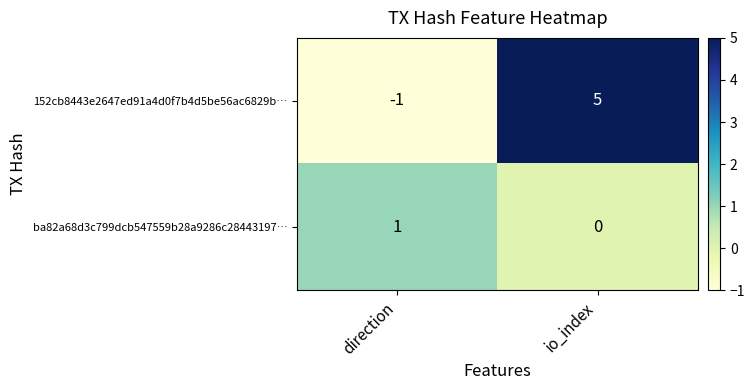

Reading right to left, list all the values displayed in this chart.

152cb8443e2647ed91a4d0f7b4d5be56ac6829b…: 5	-1
ba82a68d3c799dcb547559b28a9286c28443197…: 0	1